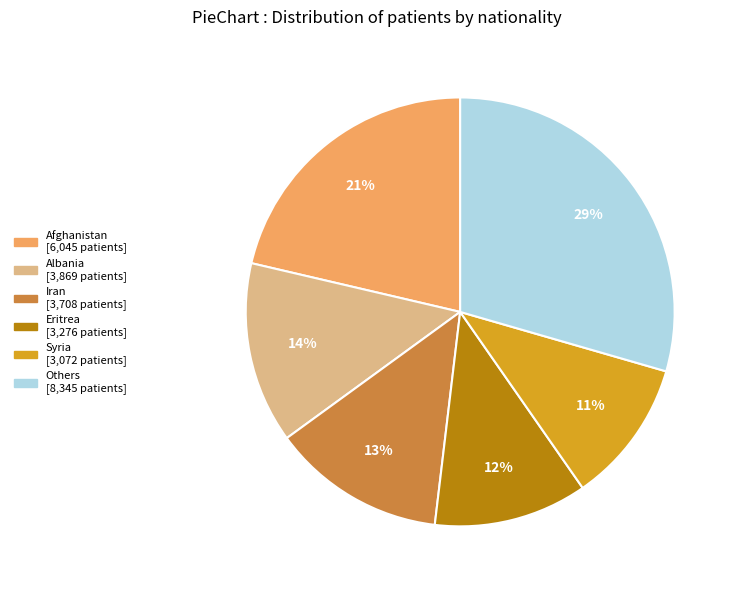

Is there a majority slice in this chart?

No